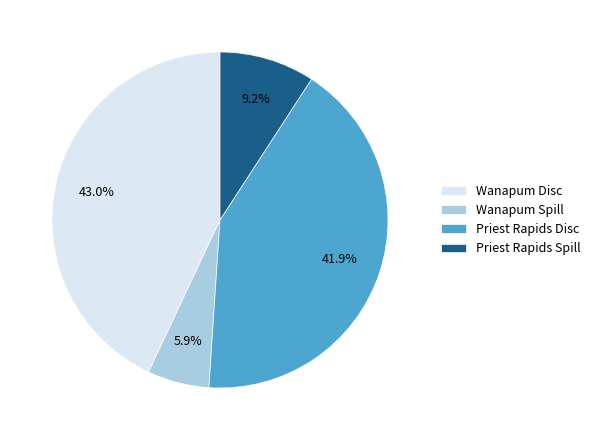

Between Priest Rapids Spill and Wanapum Spill, which is larger?

Priest Rapids Spill